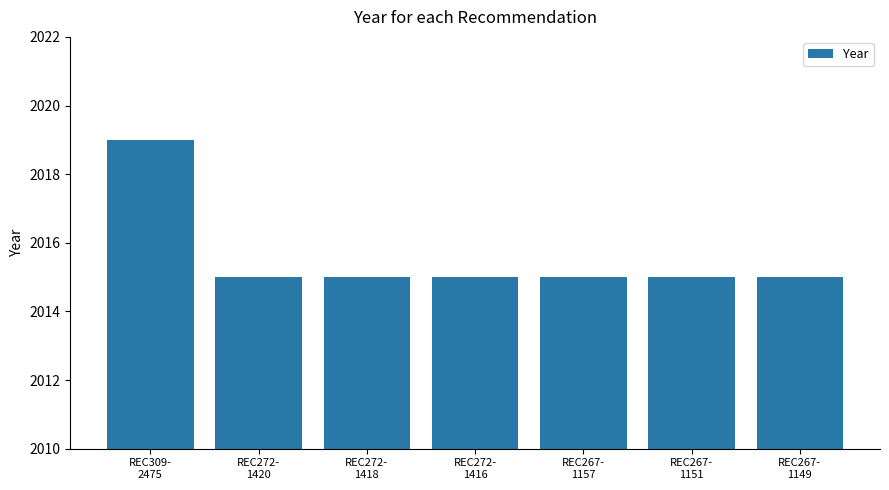

The chart shows a value of 3209 at REC272-
1416. True or false?

False